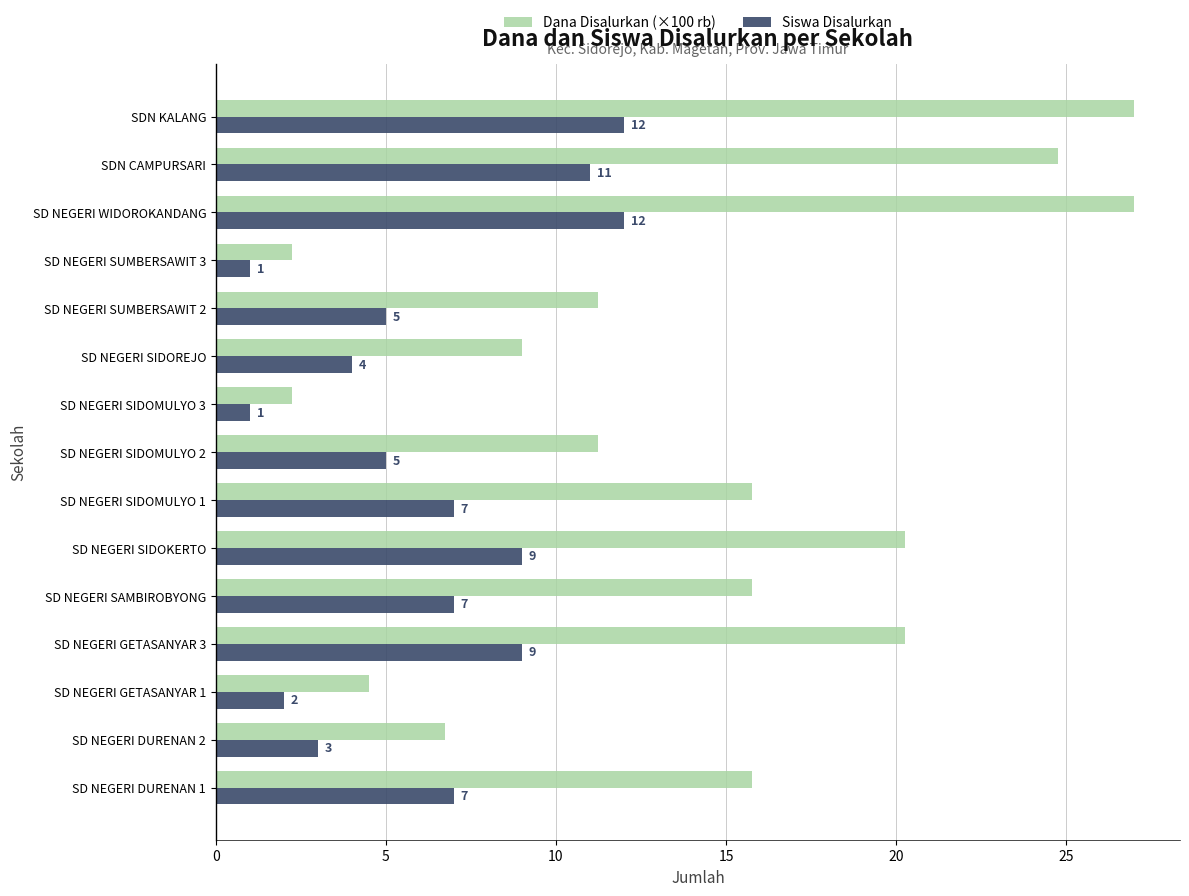

The Siswa Disalurkan series shows 6.3 at SD NEGERI SIDOKERTO. True or false?

False